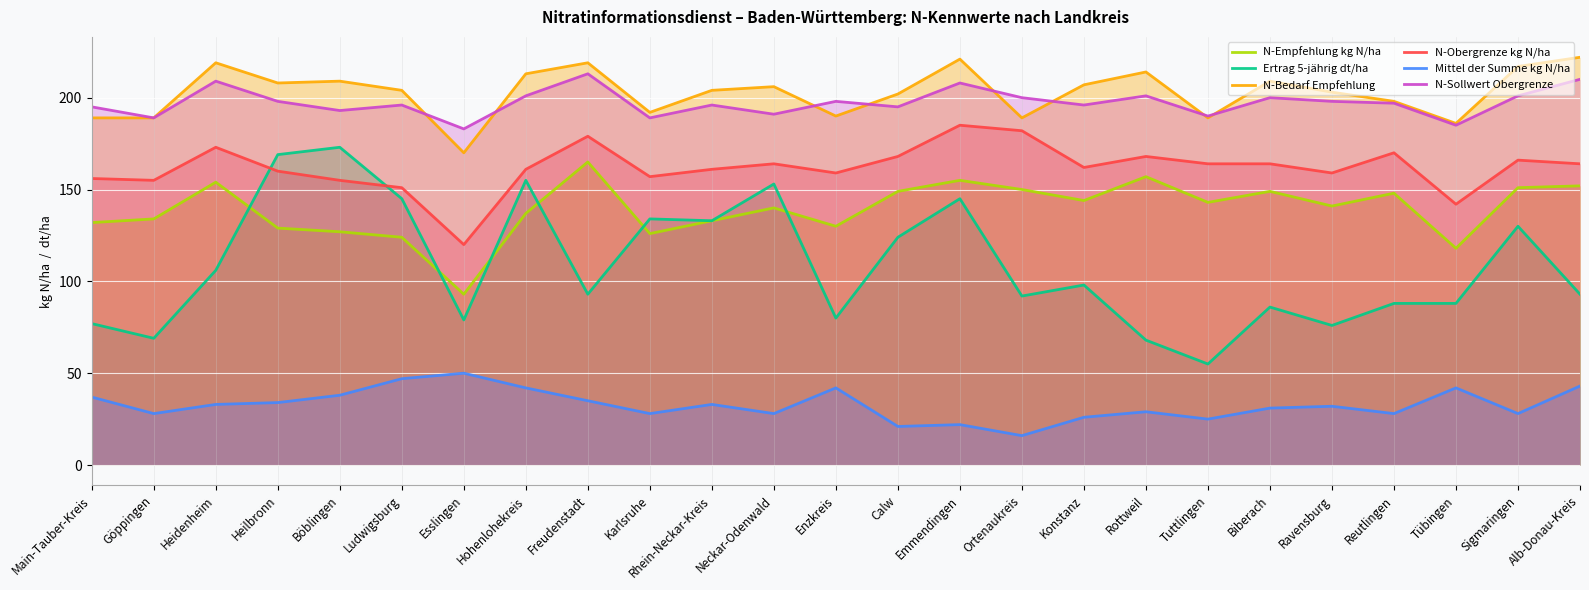

Reading right to left, list all the values displayed in this chart.

N-Empfehlung kg N/ha: 152	151	118	148	141	149	143	157	144	150	155	149	130	140	133	126	165	137	93	124	127	129	154	134	132
Ertrag 5-jährig dt/ha: 93	130	88	88	76	86	55	68	98	92	145	124	80	153	133	134	93	155	79	145	173	169	106	69	77
N-Bedarf Empfehlung: 222	217	186	198	203	209	189	214	207	189	221	202	190	206	204	192	219	213	170	204	209	208	219	189	189
N-Obergrenze kg N/ha: 164	166	142	170	159	164	164	168	162	182	185	168	159	164	161	157	179	161	120	151	155	160	173	155	156
Mittel der Summe kg N/ha: 43	28	42	28	32	31	25	29	26	16	22	21	42	28	33	28	35	42	50	47	38	34	33	28	37
N-Sollwert Obergrenze: 210	201	185	197	198	200	190	201	196	200	208	195	198	191	196	189	213	201	183	196	193	198	209	189	195